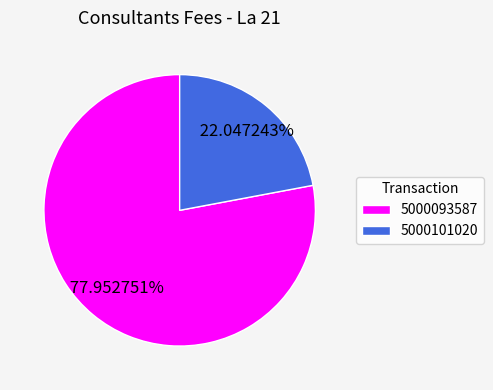

What is the total percentage of 5000101020 and 5000093587?

100.0%